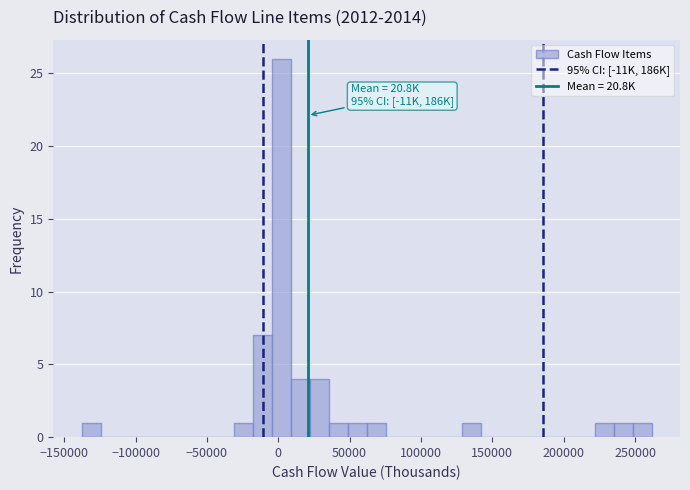

Around what value on the x-axis is the tallest bar? Give the approximate position of its centre, as read against the axis.

0